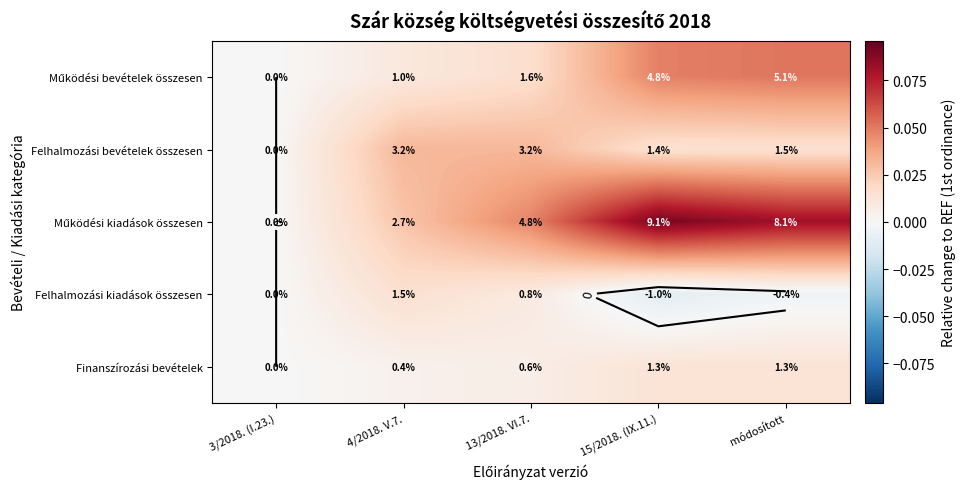

Is the value of Finanszírozási bevételek at 3/2018. (I.23.) greater than the value of Felhalmozási kiadások összesen at 3/2018. (I.23.)?

No